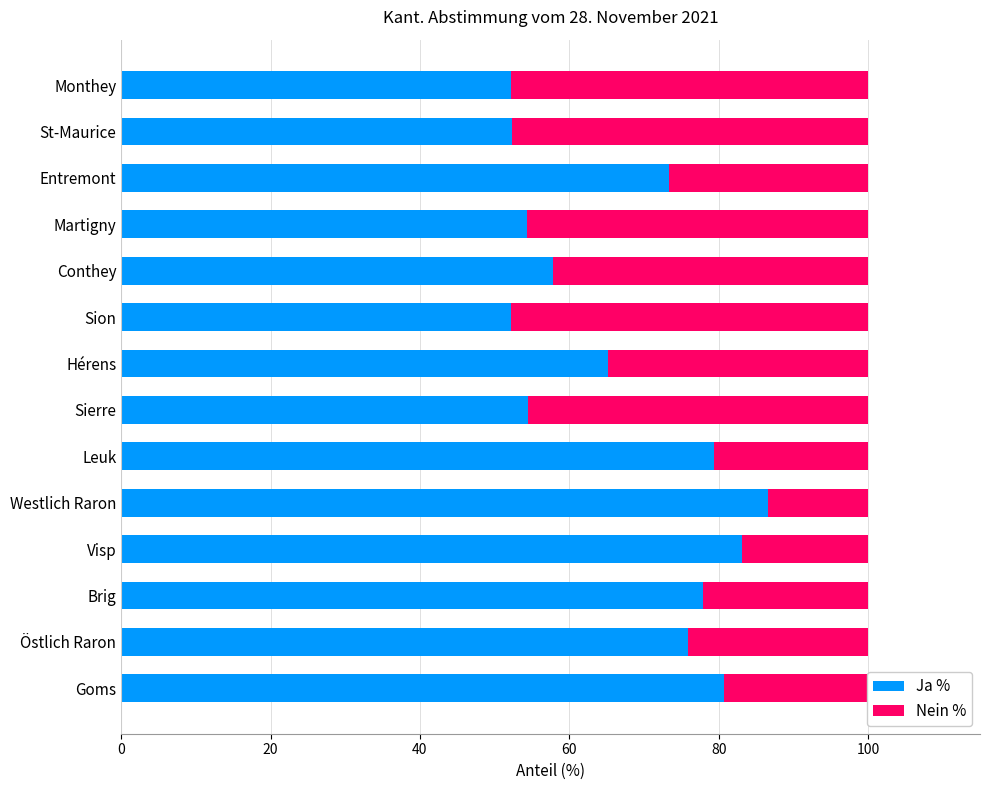

What value does the Ja % series have at Brig?

78.0